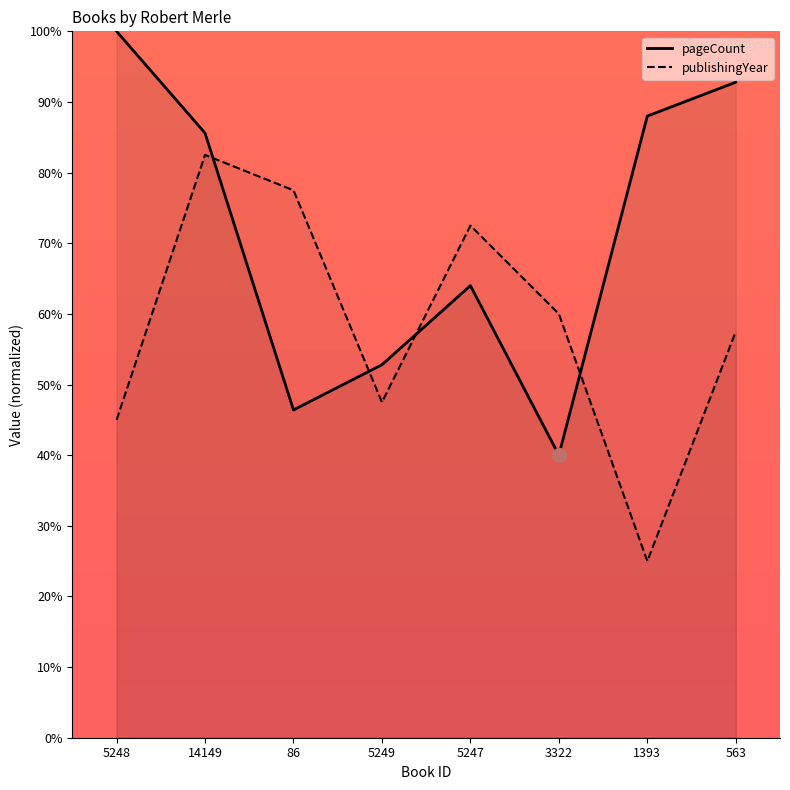

How many series are shown in this chart?

2